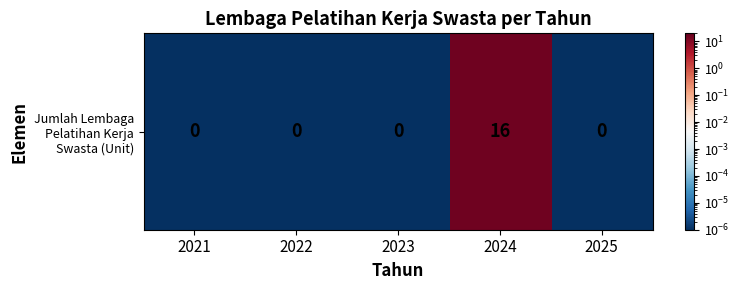

What is the greatest value displayed?

16.0